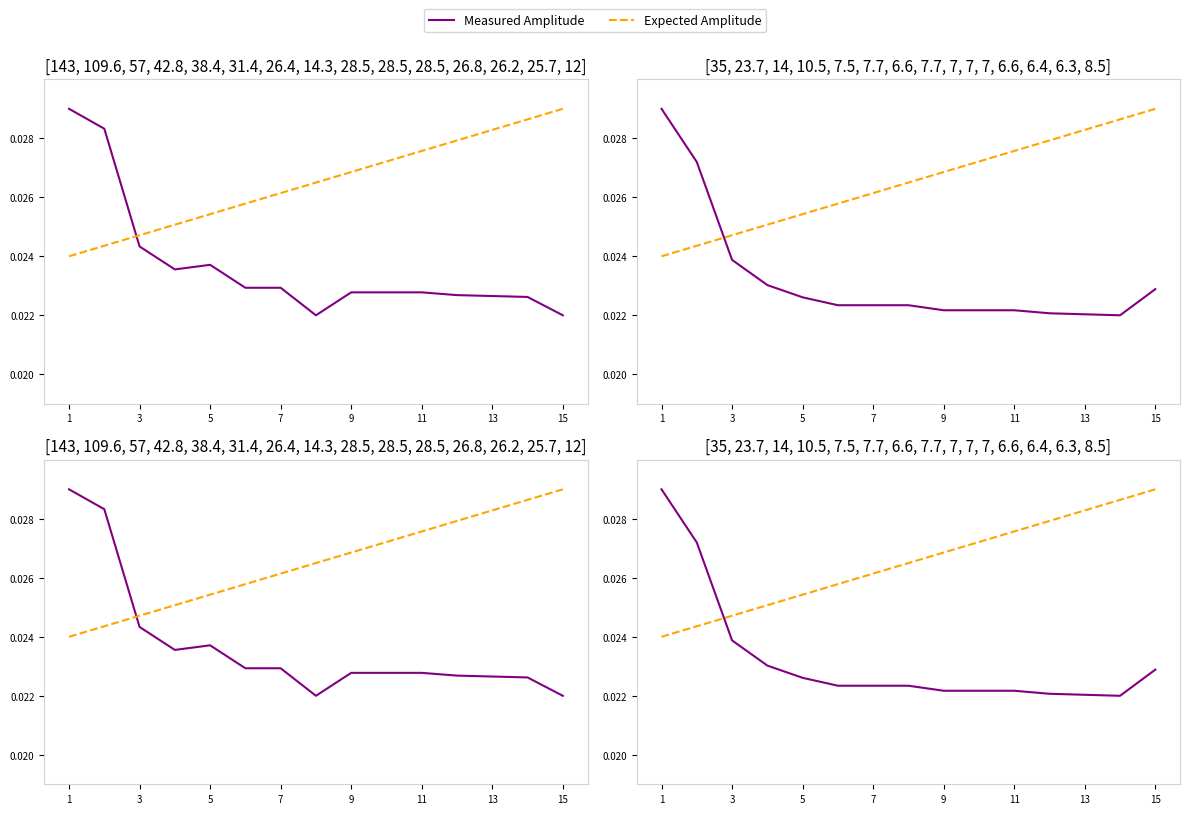

Rank the series by their maximum value, from lowest to highest.

Measured Amplitude, Expected Amplitude